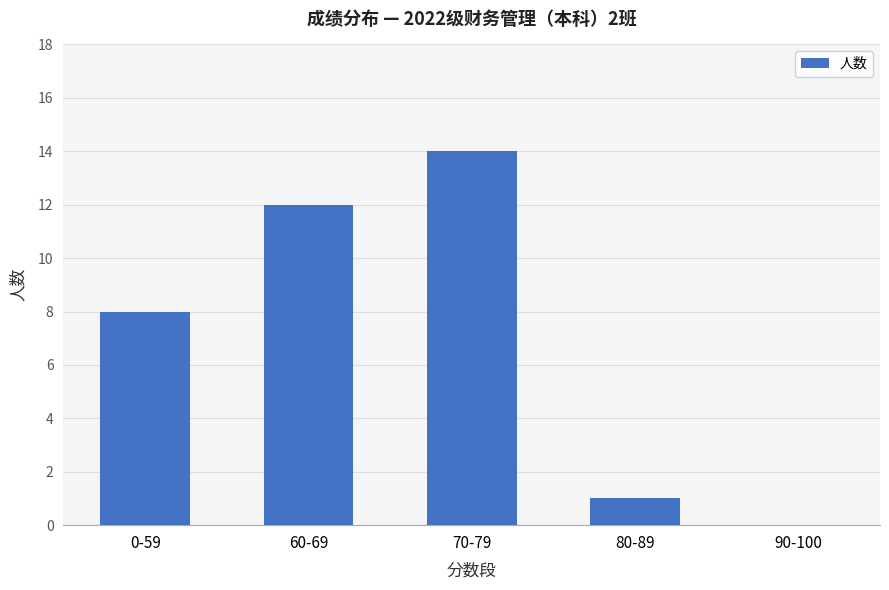

What is the change in value from 60-69 to 80-89?

-11